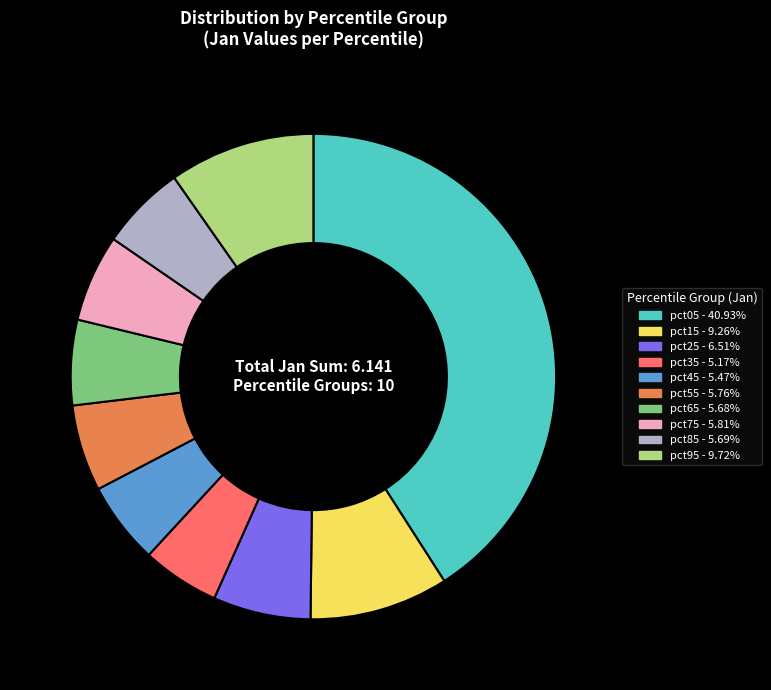

Count the number of slices in the pie.

10